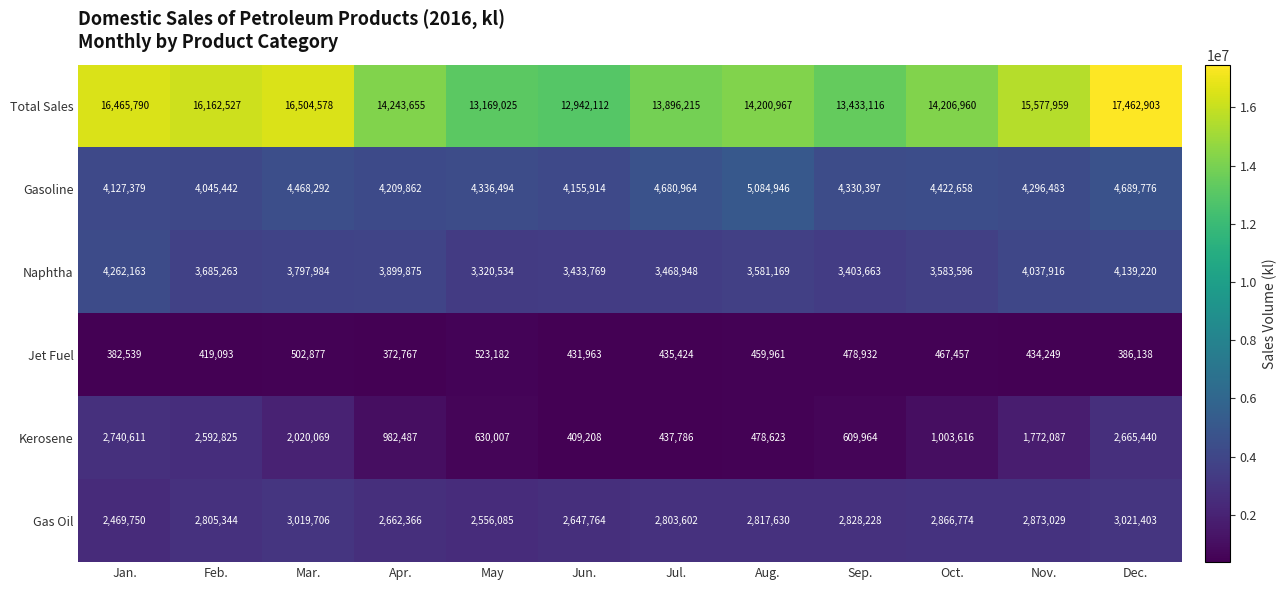

The value of Total Sales at Oct. is 9887127. True or false?

False